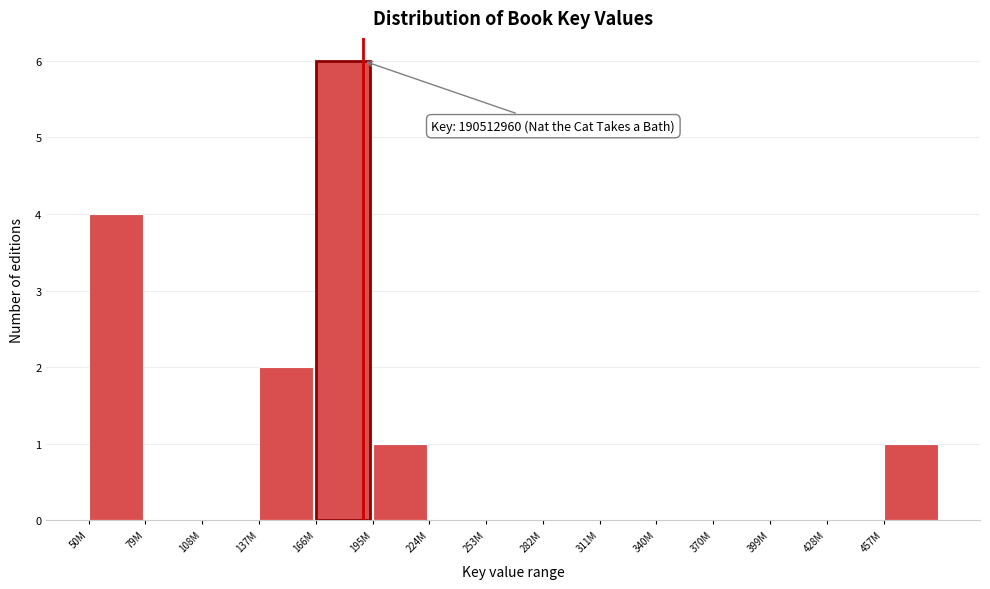

Reading right to left, list all the values displayed in this chart.

457M=1	428M=0	399M=0	370M=0	340M=0	311M=0	282M=0	253M=0	224M=0	195M=1	166M=6	137M=2	108M=0	79M=0	50M=4